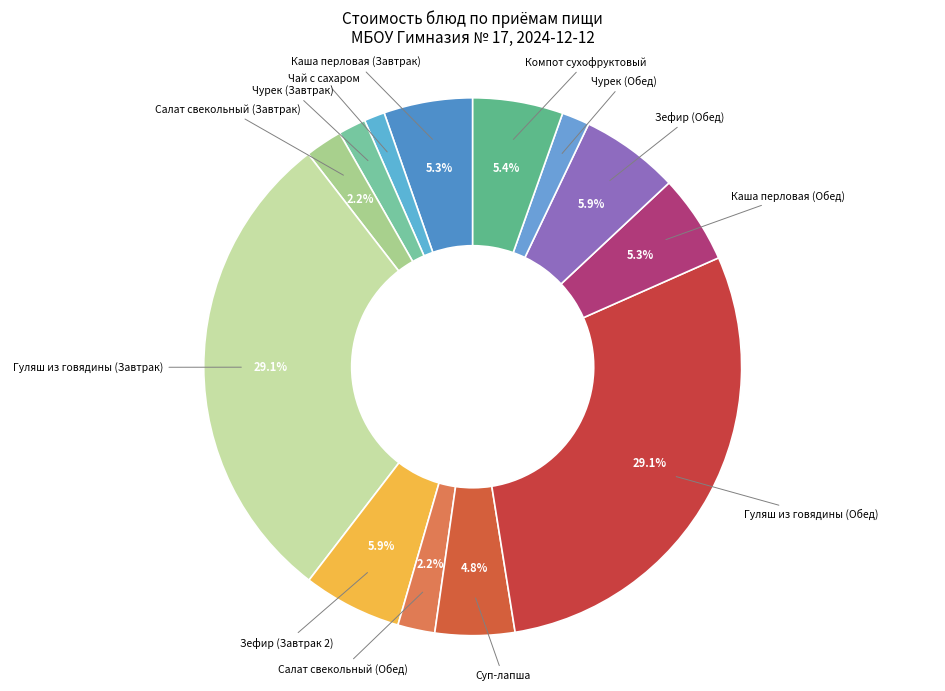

Does Каша перловая (Обед) represent more than half of the total?

No